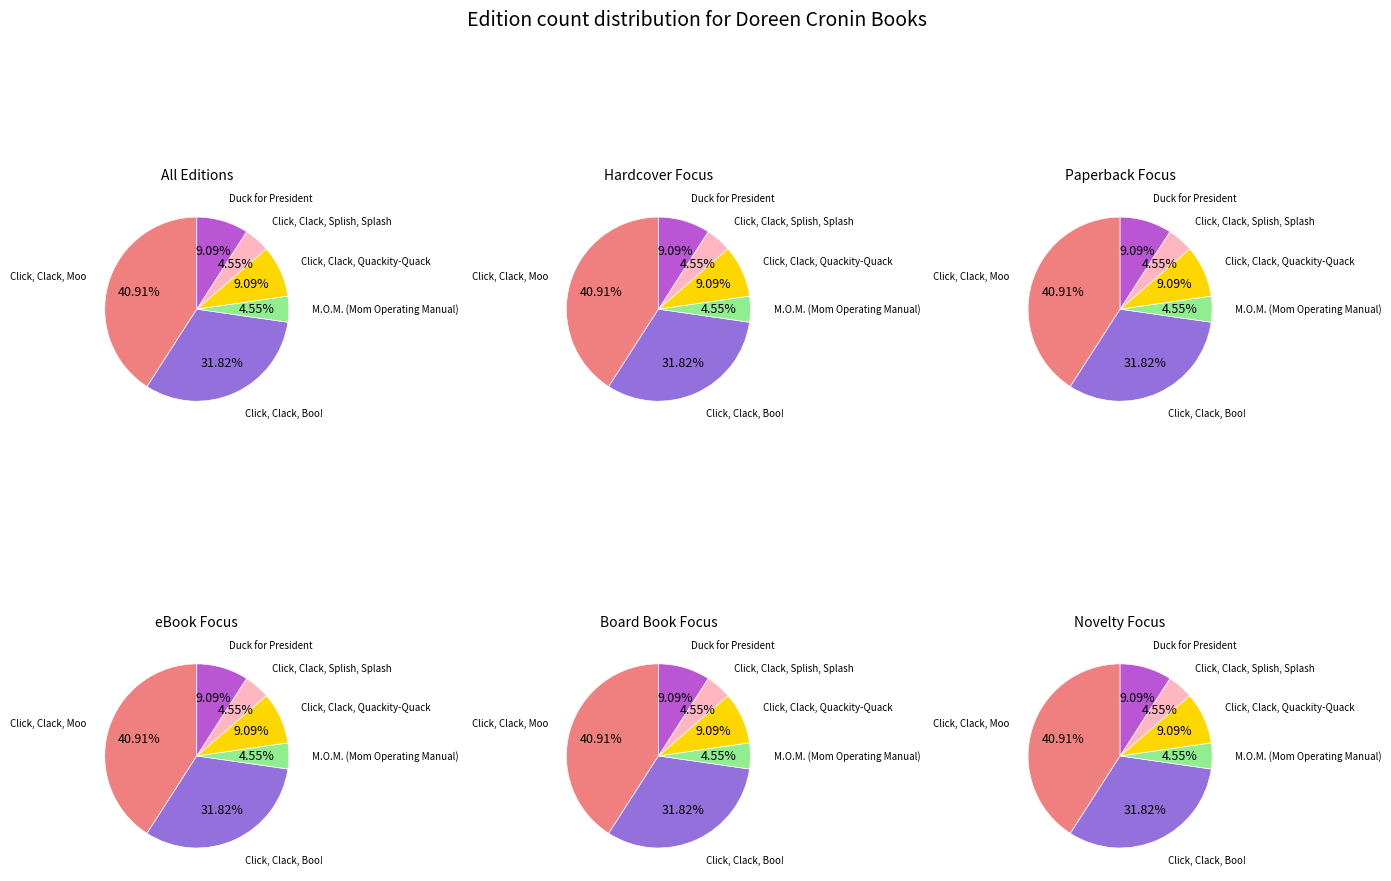

Is there any slice that represents more than half of the pie?

No